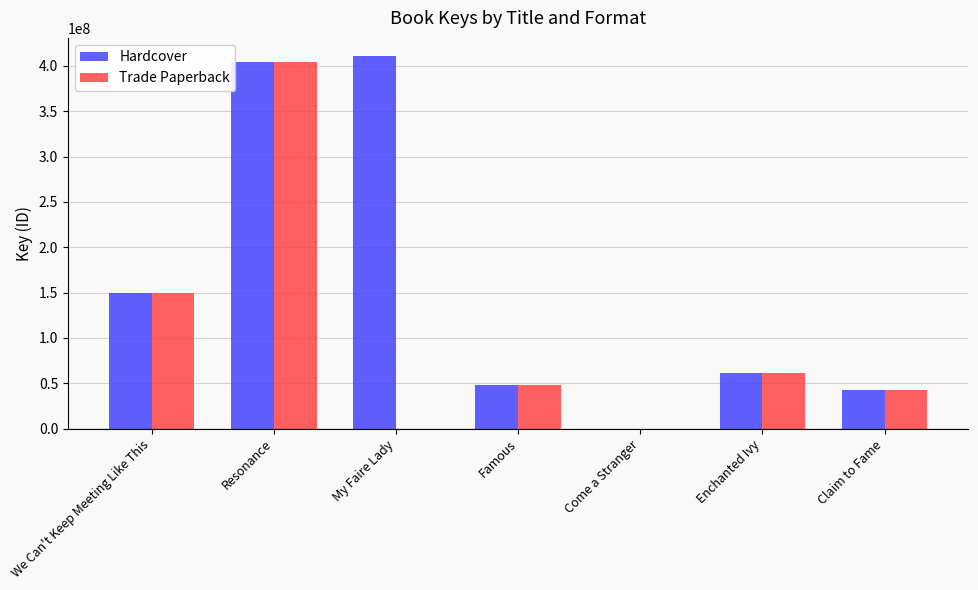

What is the approximate value of Hardcover at Enchanted Ivy?

61650242